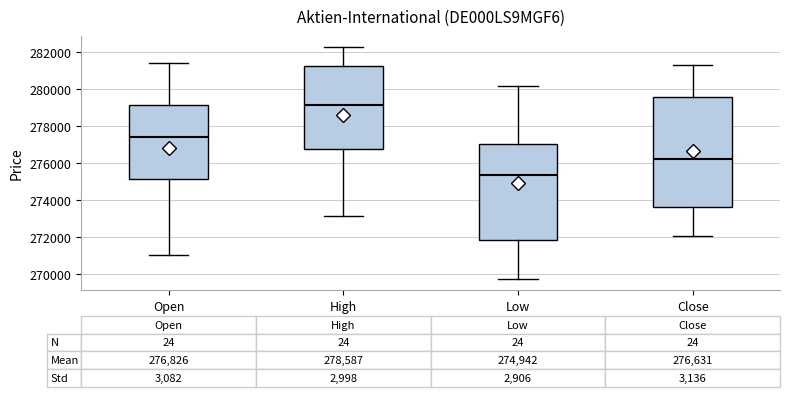

Which box is the tallest, from its lower edge to its upper edge?

Close